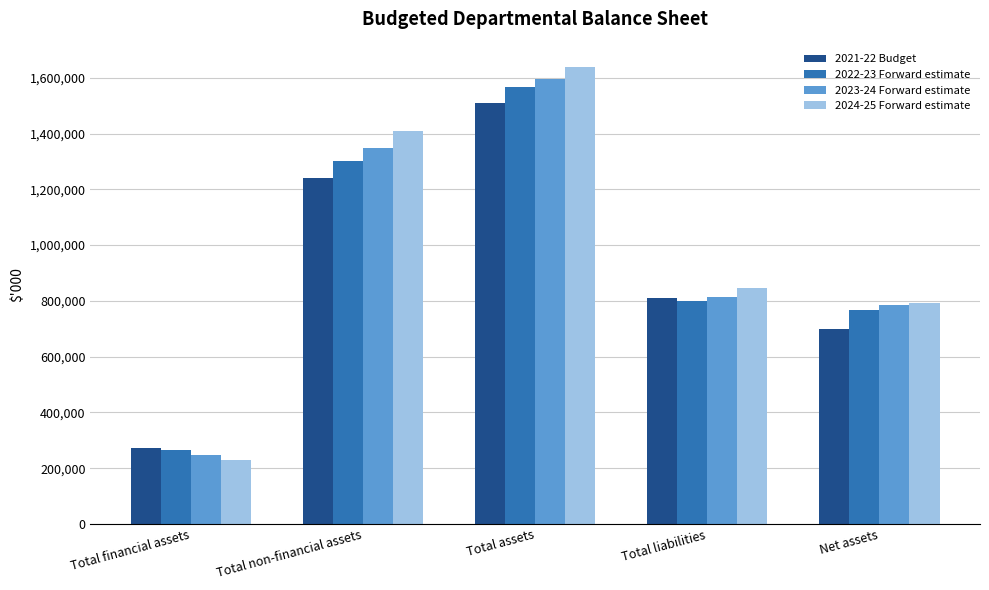

What position from the right is Total liabilities?

2